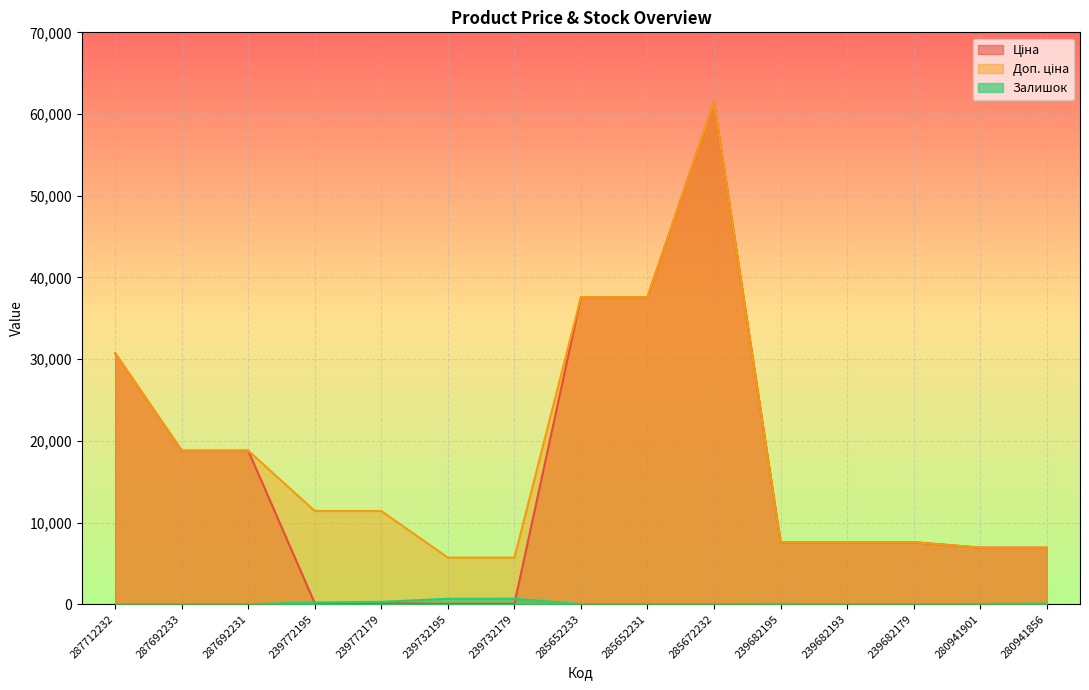

Where is Залишок nearest to the value 338?

239772179